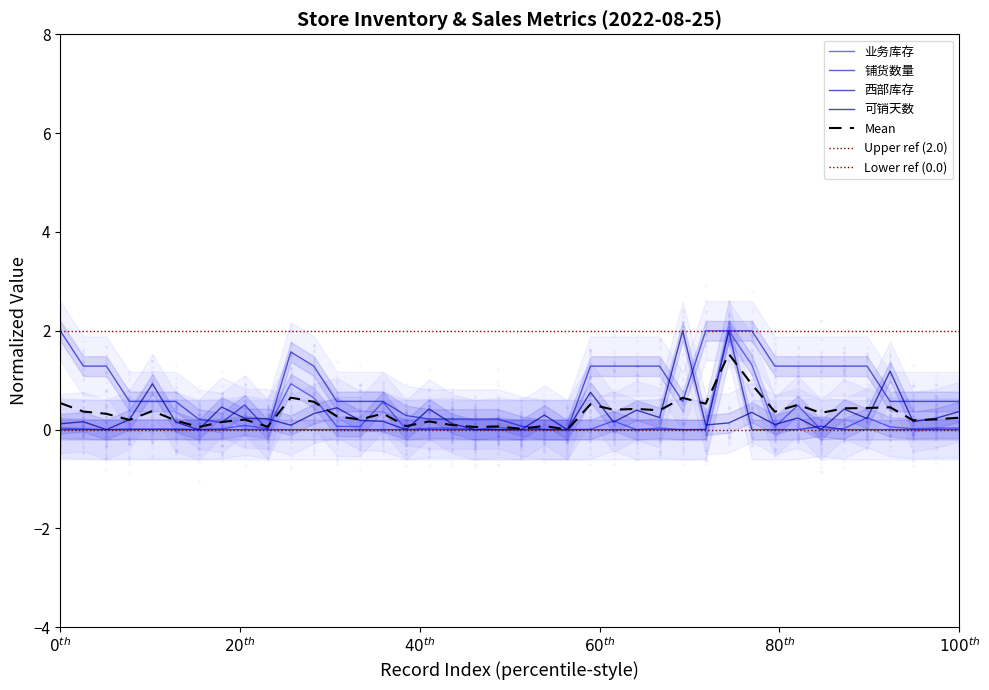

Is the value of 西部库存 at 37 greater than the value of 业务库存 at 10?

No